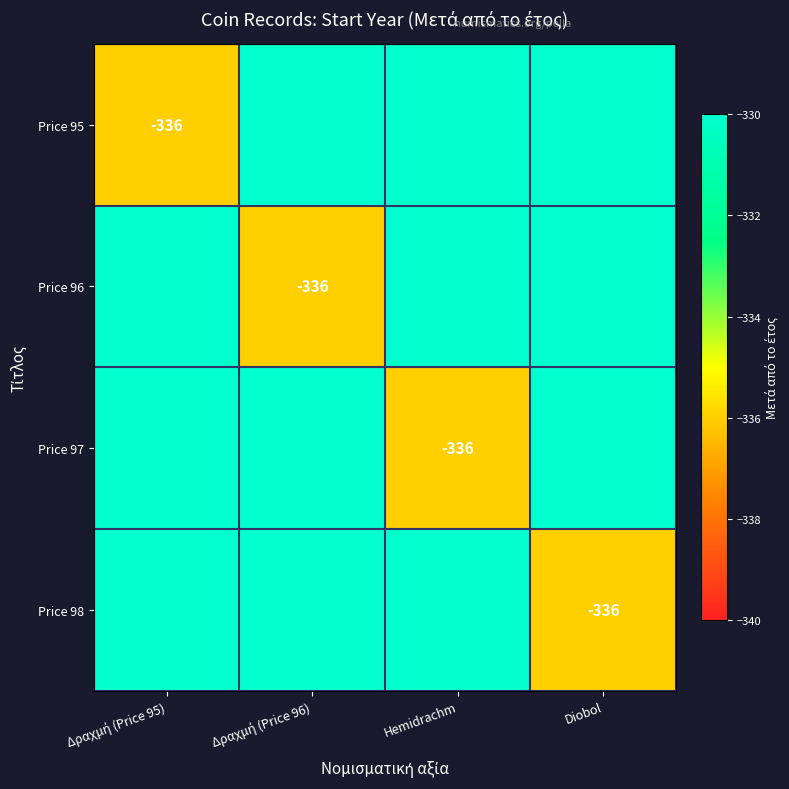

The value of Price 98 at Diobol is -336. True or false?

True